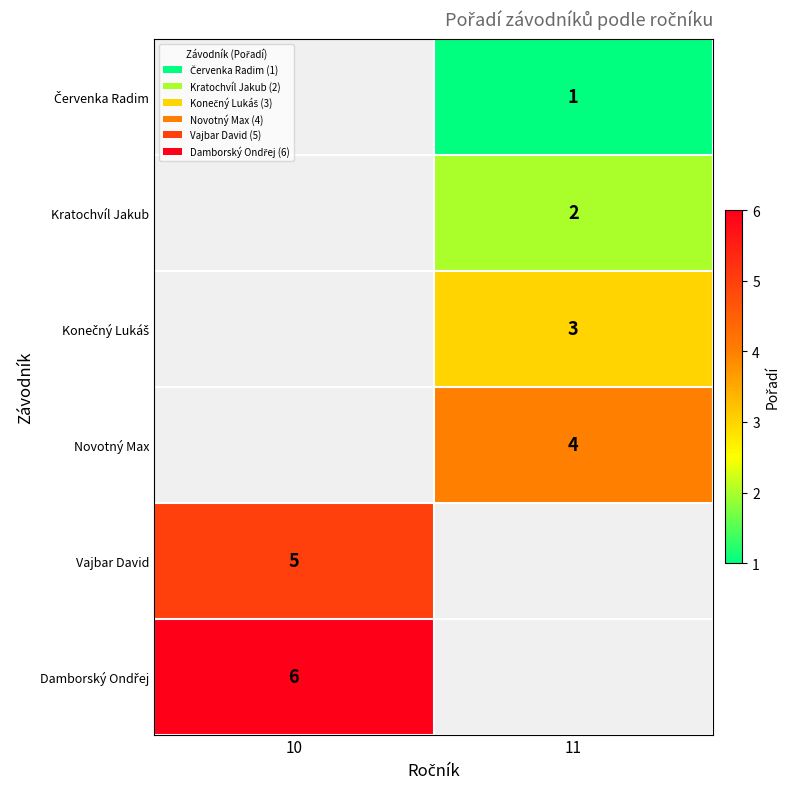

The value of Kratochvíl Jakub at 11 is 2. True or false?

True